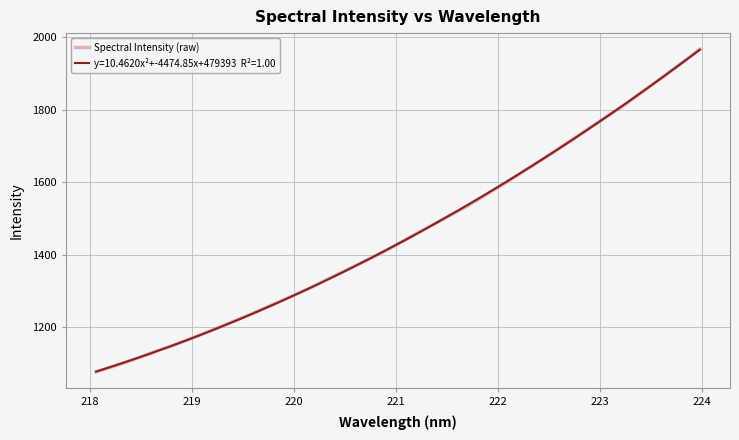

What is the minimum value for Spectral Intensity (raw)?

1077.3